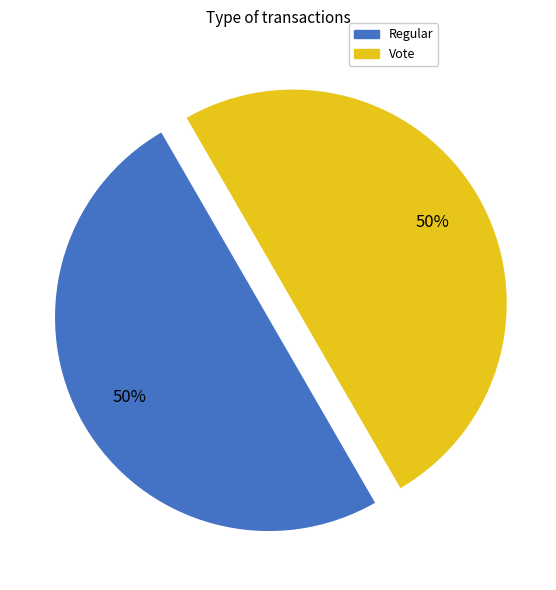

Is it true that Vote is 42% of the pie?

False